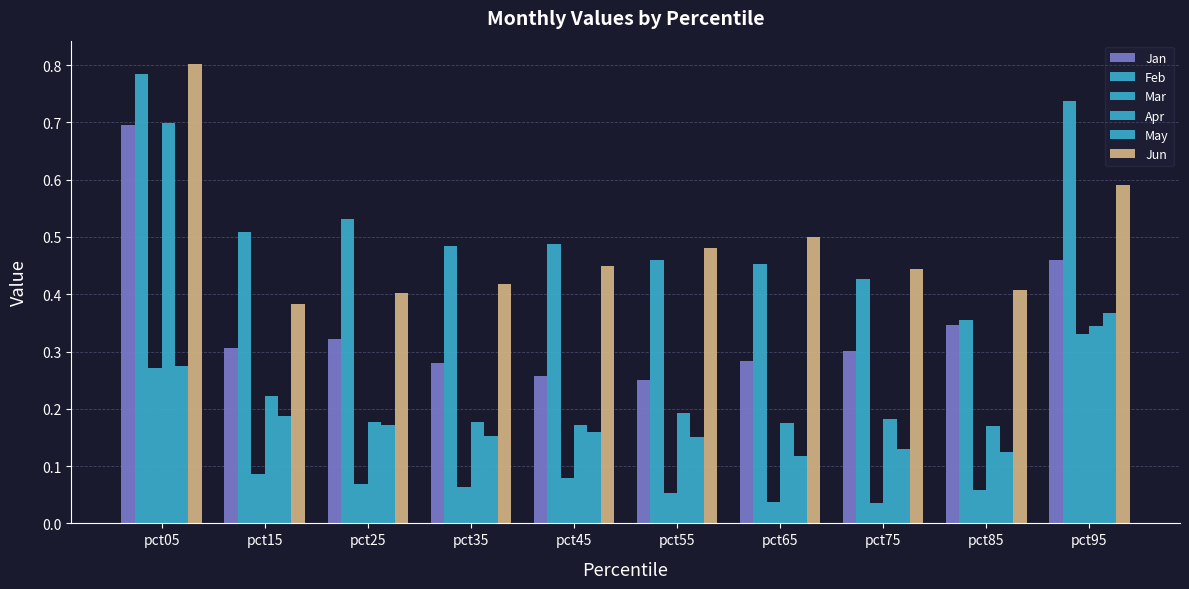

What is the total value across all series at pct65?

1.6